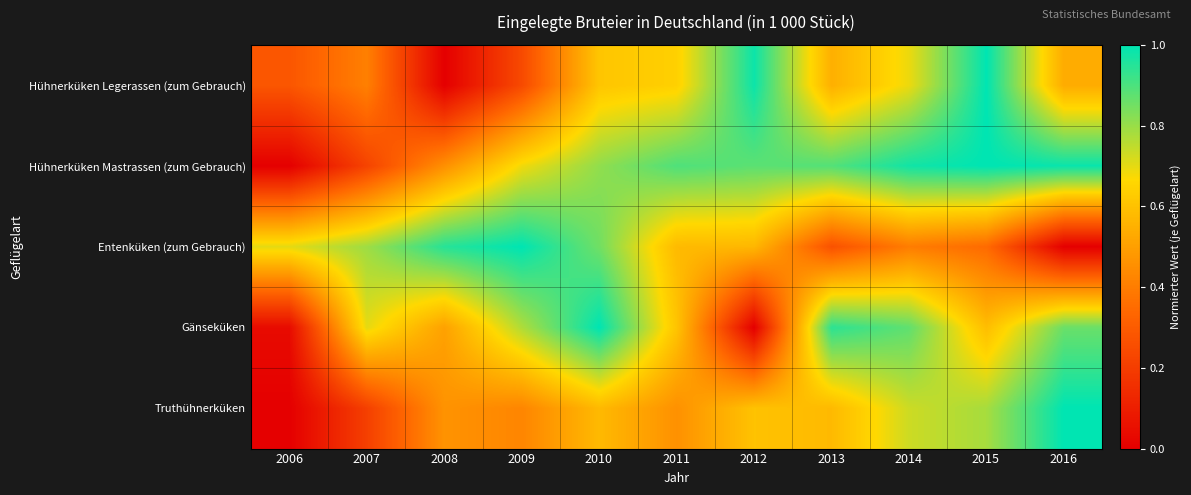

At which category is the sum across all series the highest?

2010